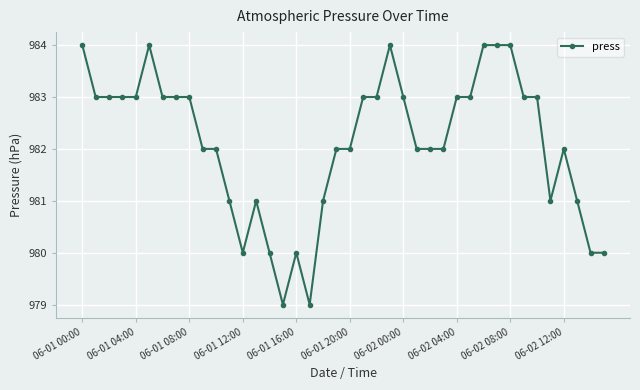

True or false: the data has more than 2 interior local peaks.

True